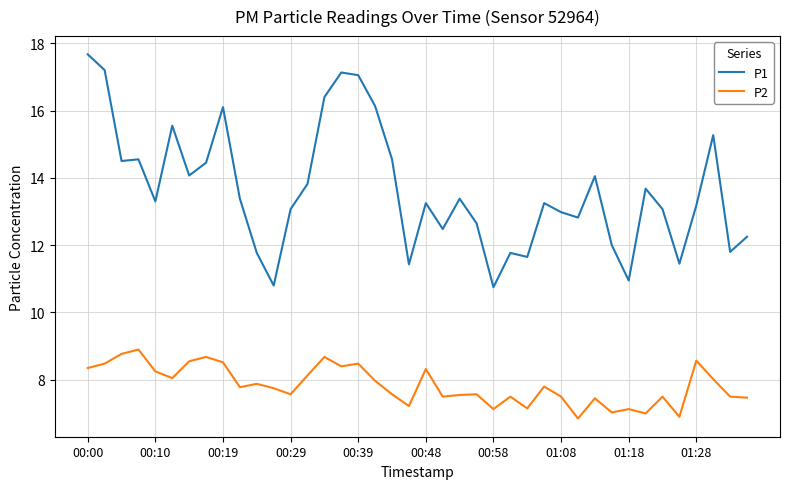

List the series in order of their overall mean, highest first.

P1, P2